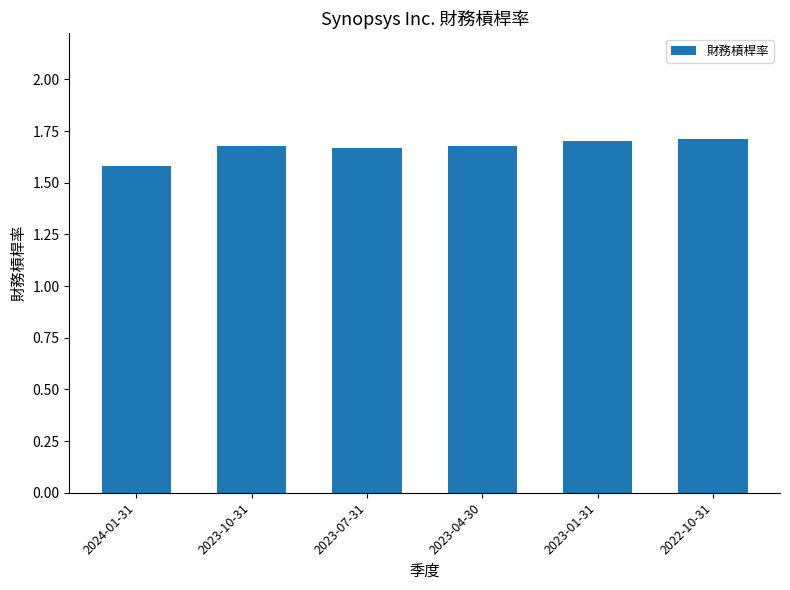

Where is the data nearest to the value 1?

2024-01-31